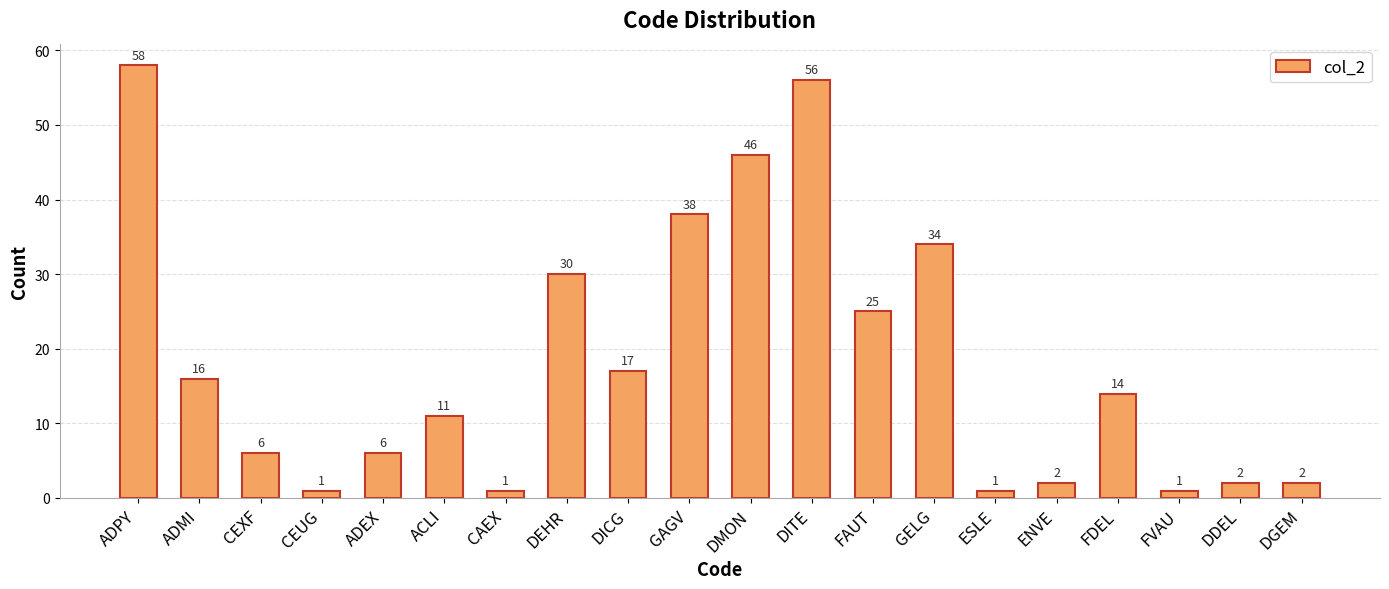

Reading right to left, extract all data points from this chart.

2	2	1	14	2	1	34	25	56	46	38	17	30	1	11	6	1	6	16	58